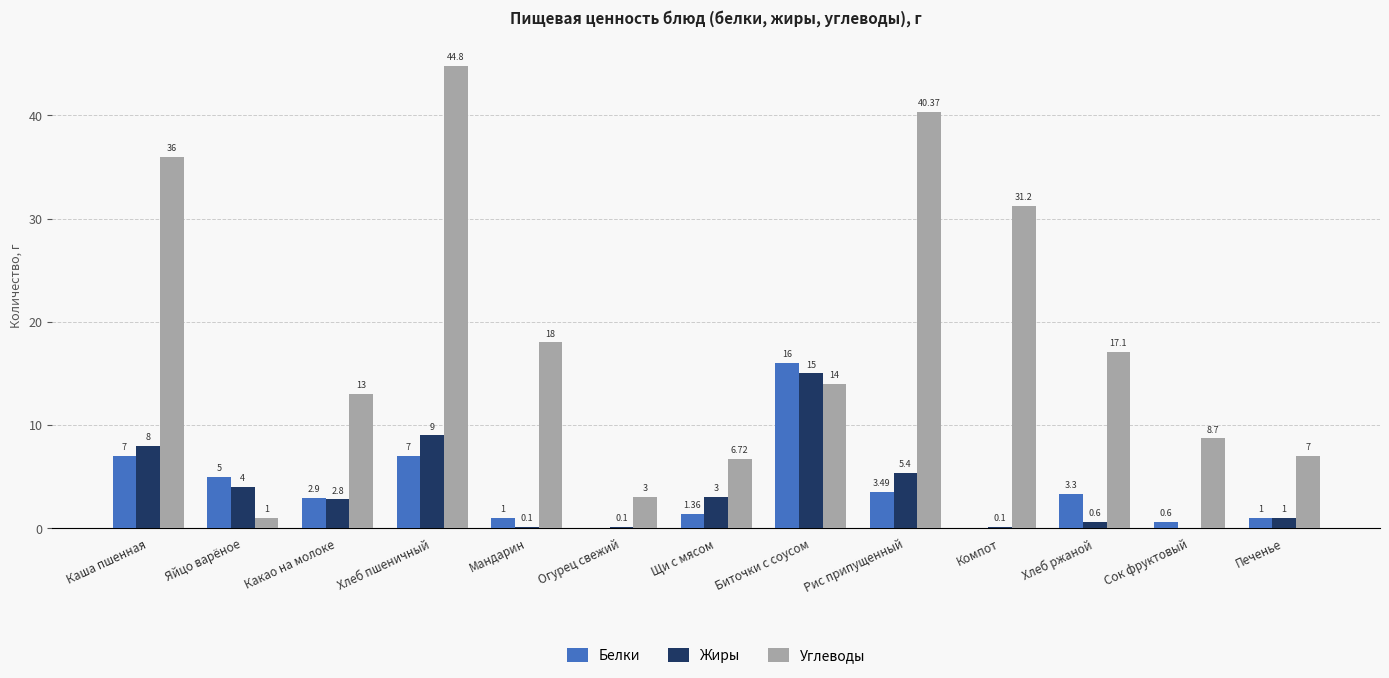

At which label is Углеводы closest to 22?

Мандарин